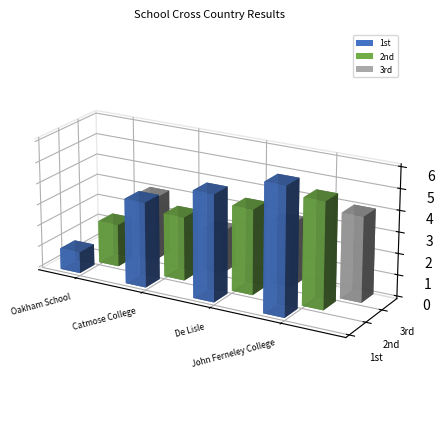

What is the lowest value of the 2nd series?

2